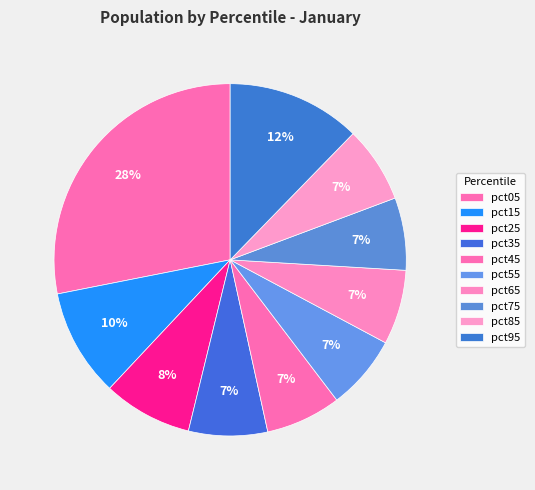

To the nearest percent, what percentage of the pie is pct65?

7%